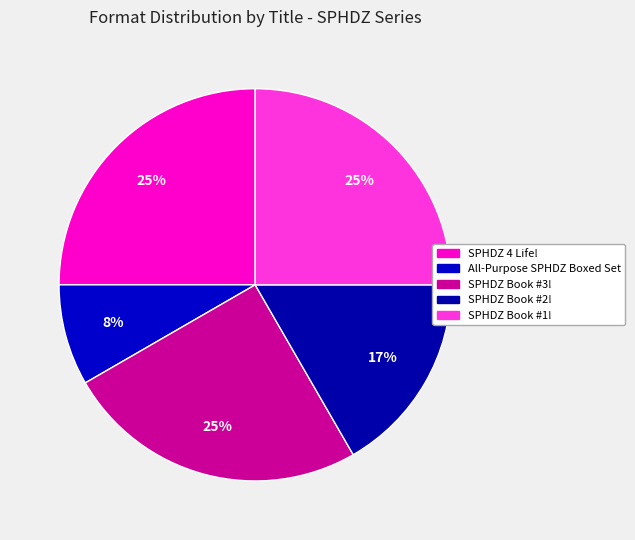

Is the sum of SPHDZ Book #1! and All-Purpose SPHDZ Boxed Set greater than half?

No